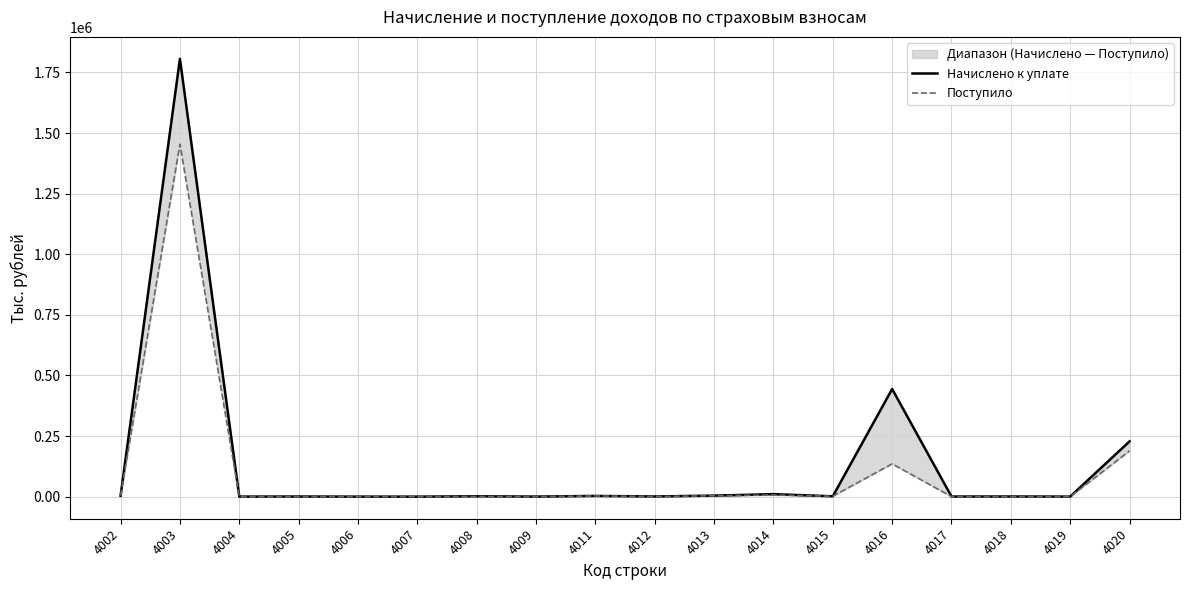

Is the value of Поступило at 4017 greater than the value of Начислено к уплате at 4016?

No